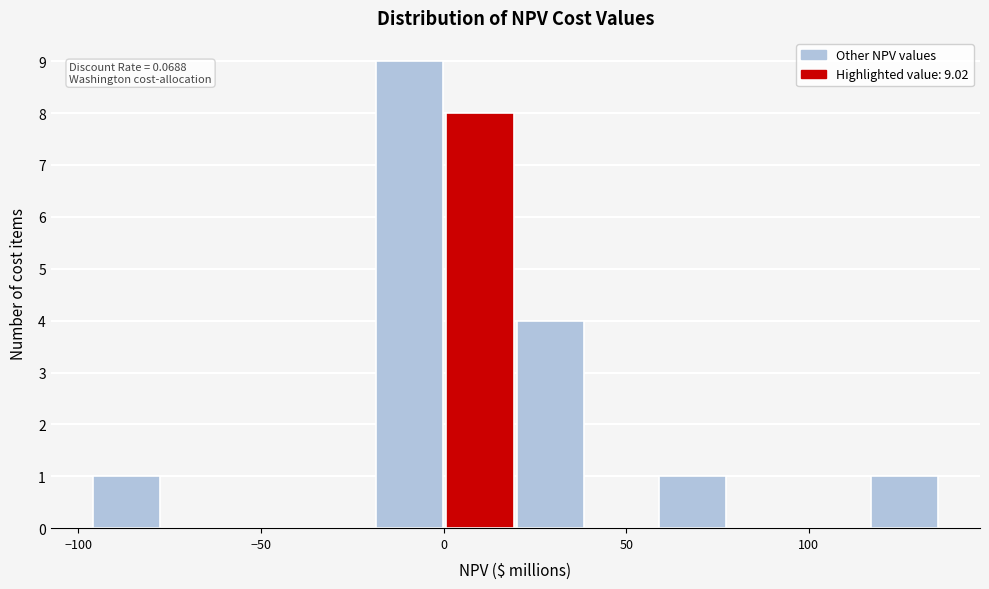

Around what value on the x-axis is the tallest bar? Give the approximate position of its centre, as read against the axis.

-10